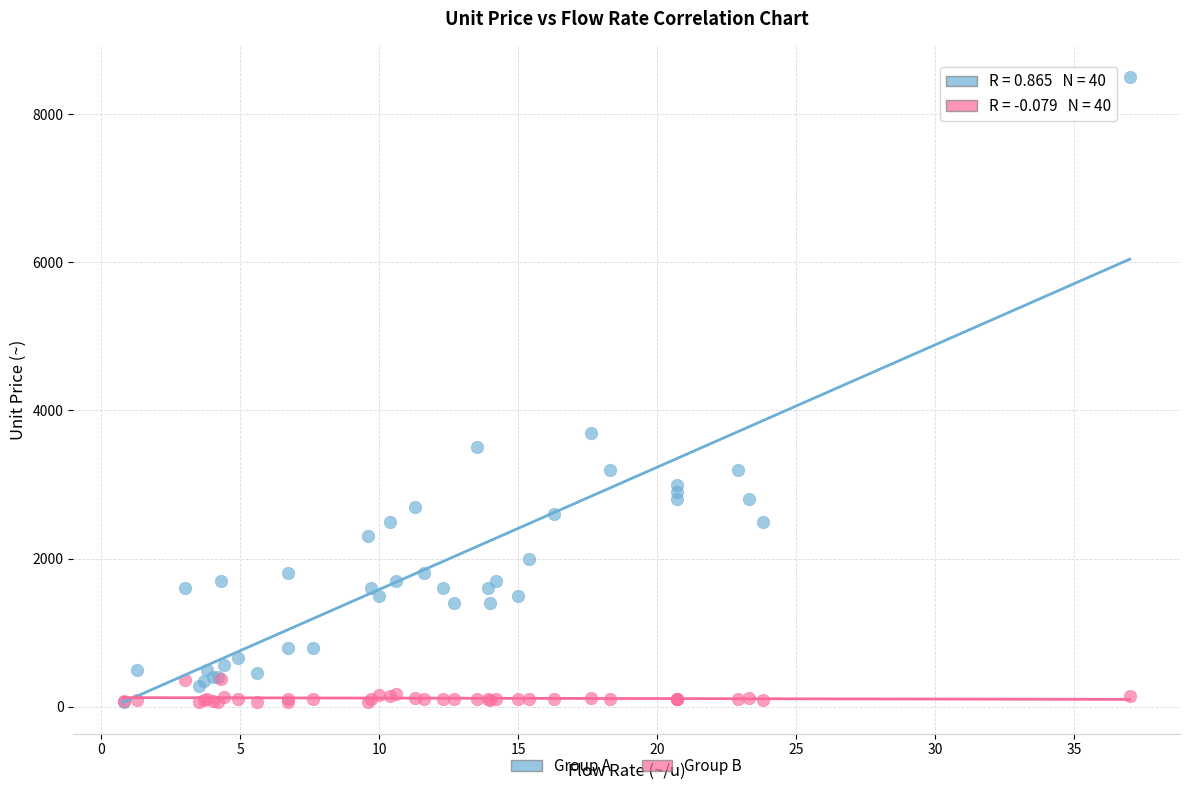

In the Group A series, what Y value is closest to 4285?

3700